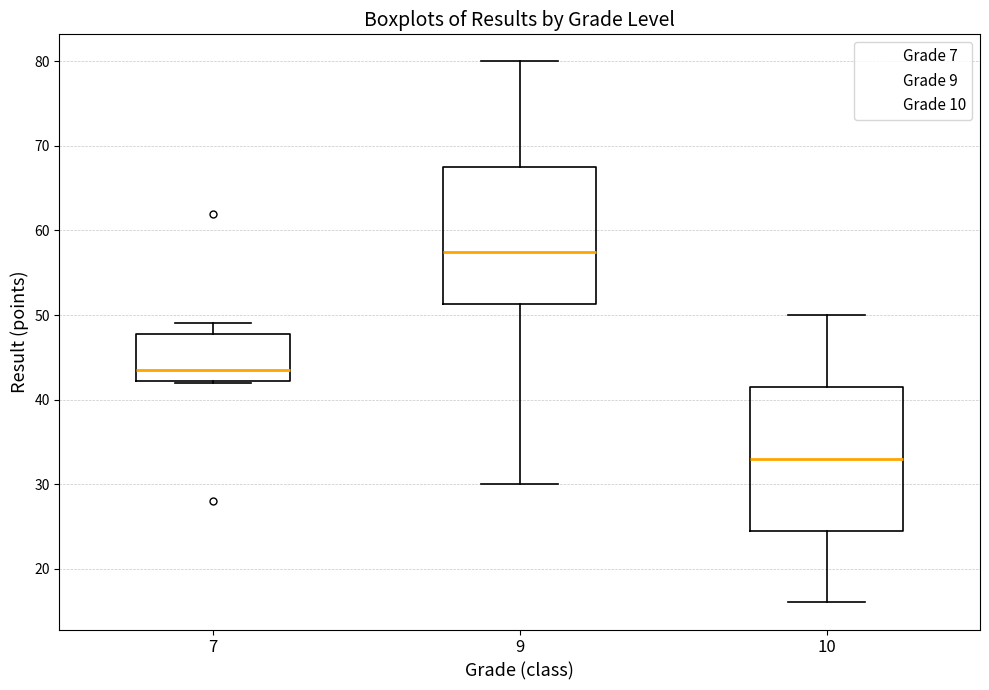

Reading left to right, read every box against the y-axis: the position of its median line, the range the box covers, and the ends of its whiskers. The values are not printed on the chart, so give them approximately, as read against the axis.

7: median 44, box 42 to 48, whiskers 42 to 49
9: median 58, box 51 to 68, whiskers 30 to 80
10: median 33, box 25 to 42, whiskers 16 to 50